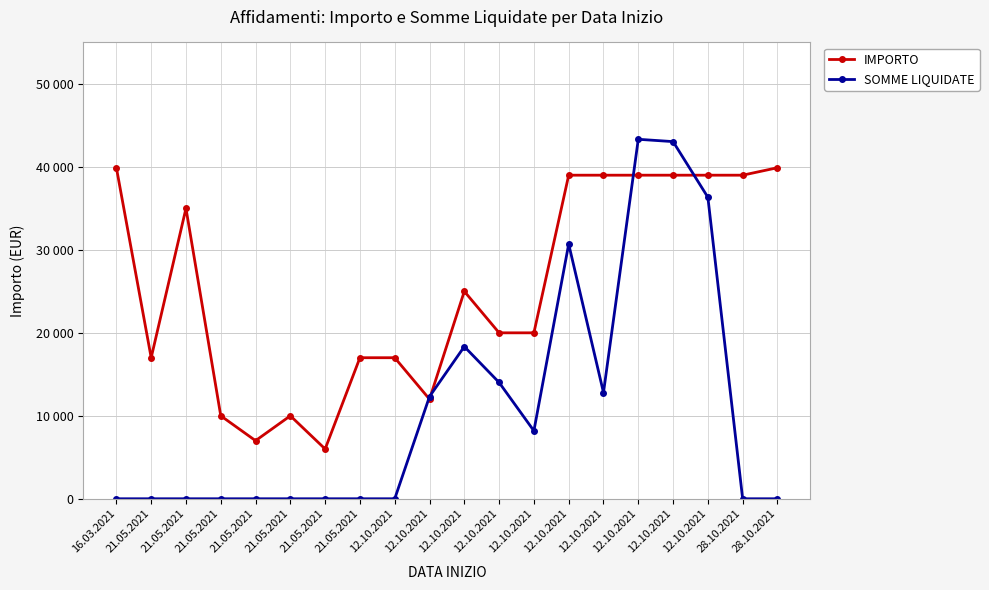

The IMPORTO series shows 4082.7 at 21.05.2021. True or false?

False